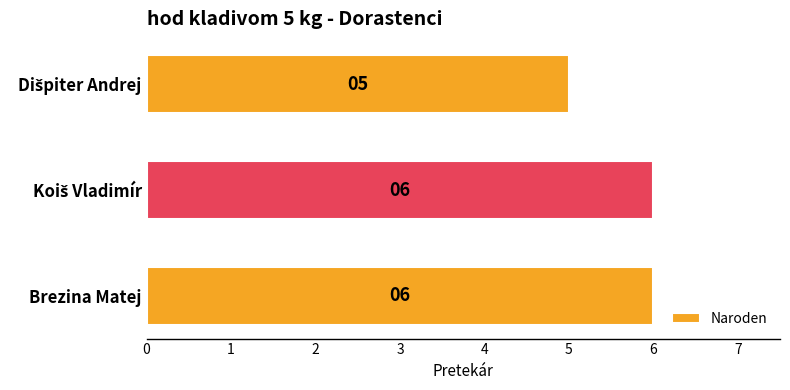

The chart shows a value of 3 at Brezina Matej. True or false?

False